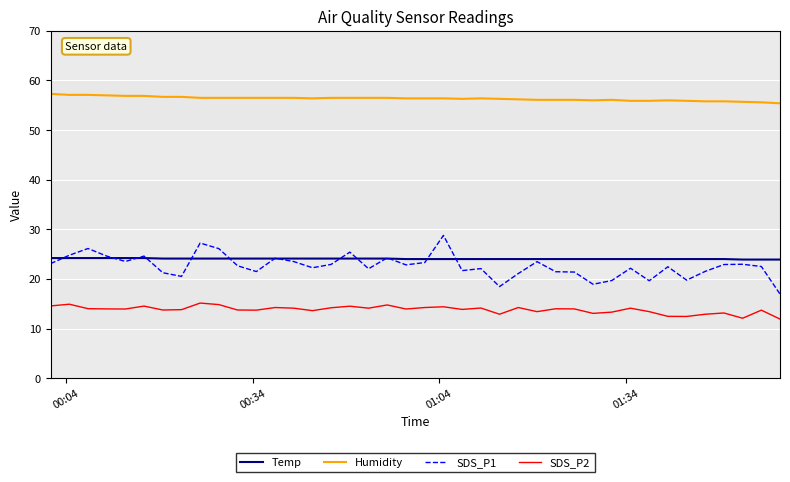

Which series has the widest spread of values?

SDS_P1